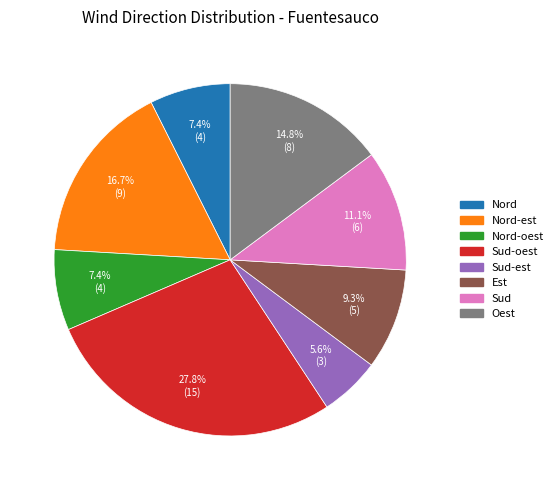

The Nord slice represents 13% of the pie. True or false?

False